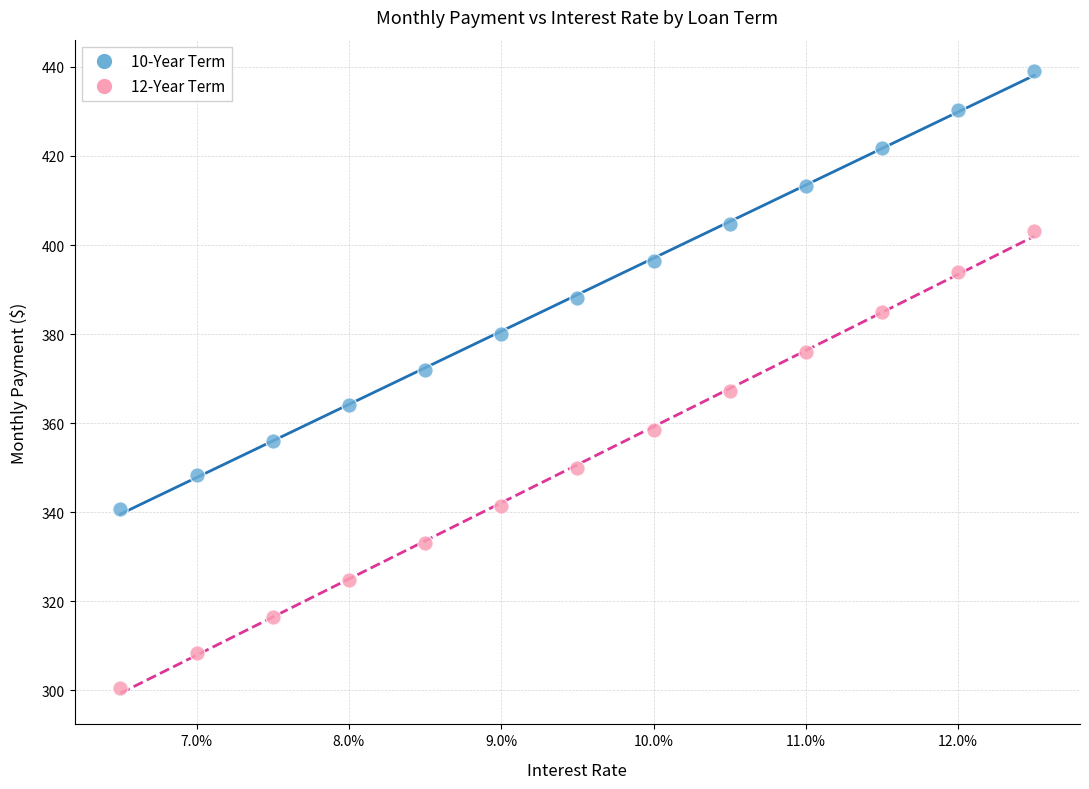

Across all data points, what is the range of Y values (max minus min)?

138.6